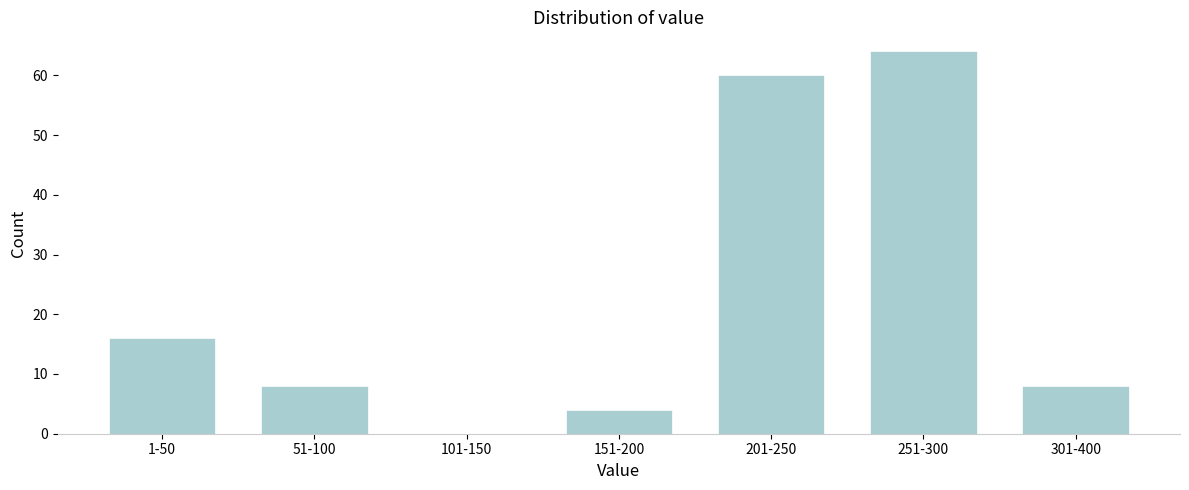

Reading left to right, transcribe all the data shown in this chart.

1-50=16	51-100=8	101-150=0	151-200=4	201-250=60	251-300=64	301-400=8